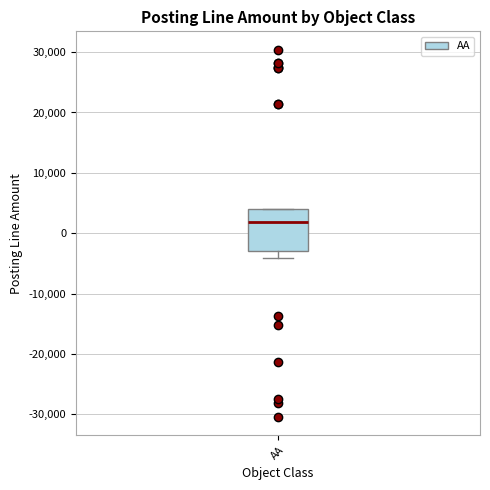

Read this box plot against the y-axis: the position of the median line, the range covered by the box, and the ends of both whiskers. The values are not printed on the chart, so give them approximately, as read against the axis.

median 2000, box -3000 to 4000, whiskers -4000 to 4000